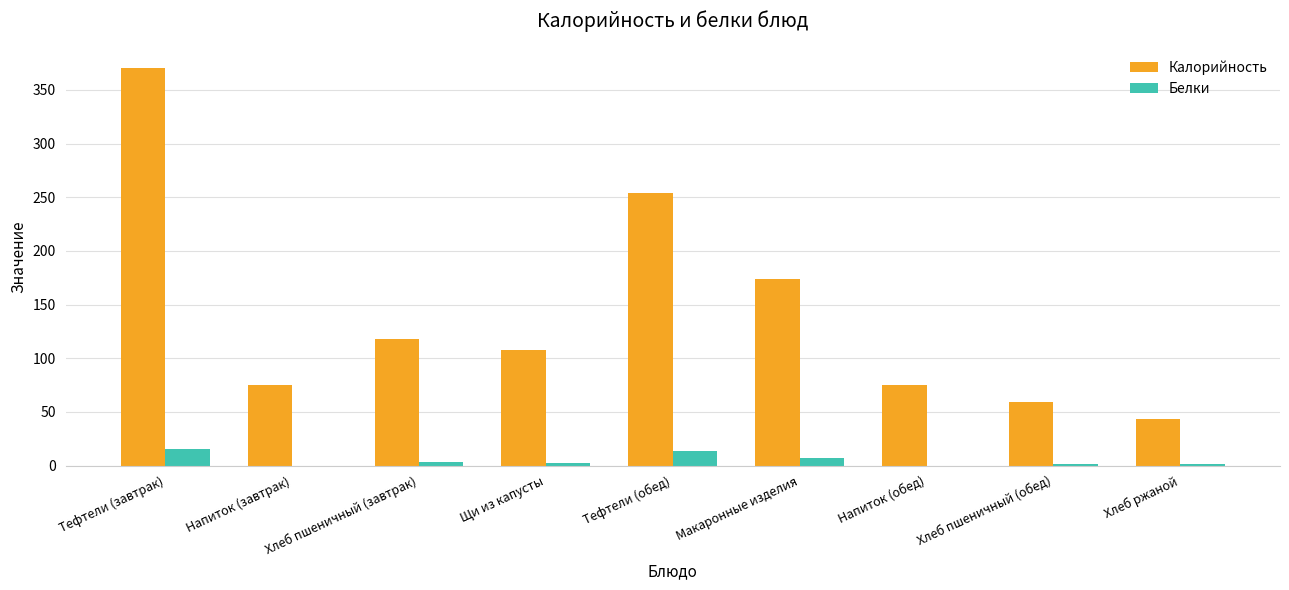

Which series changed the most between Тефтели (обед) and Макаронные изделия?

Калорийность